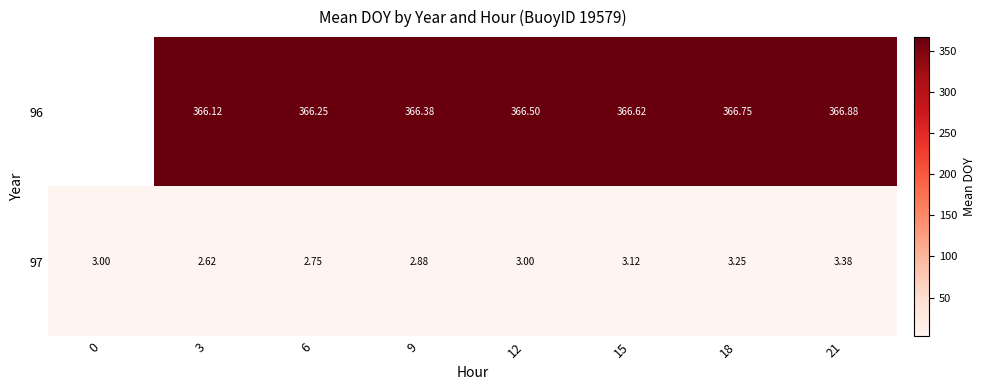

Between 9 and 12, which is larger?

12